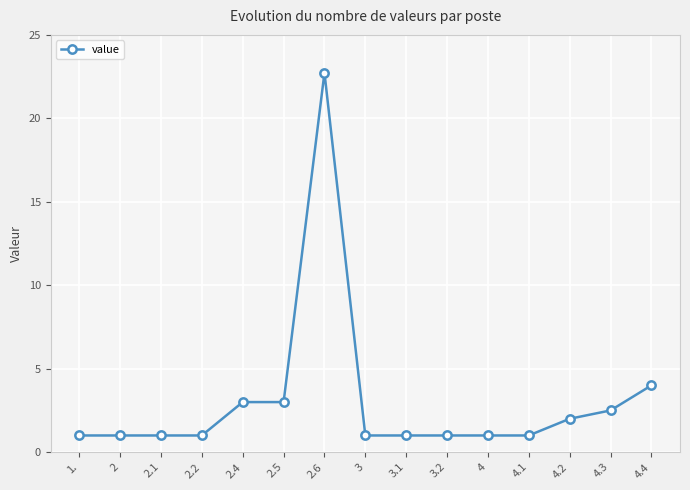

Reading left to right, list all the values displayed in this chart.

1.=1.0	2=1.0	2.1=1.0	2.2=1.0	2.4=3.0	2.5=3.0	2.6=22.7	3=1.0	3.1=1.0	3.2=1.0	4=1.0	4.1=1.0	4.2=2.0	4.3=2.5	4.4=4.0